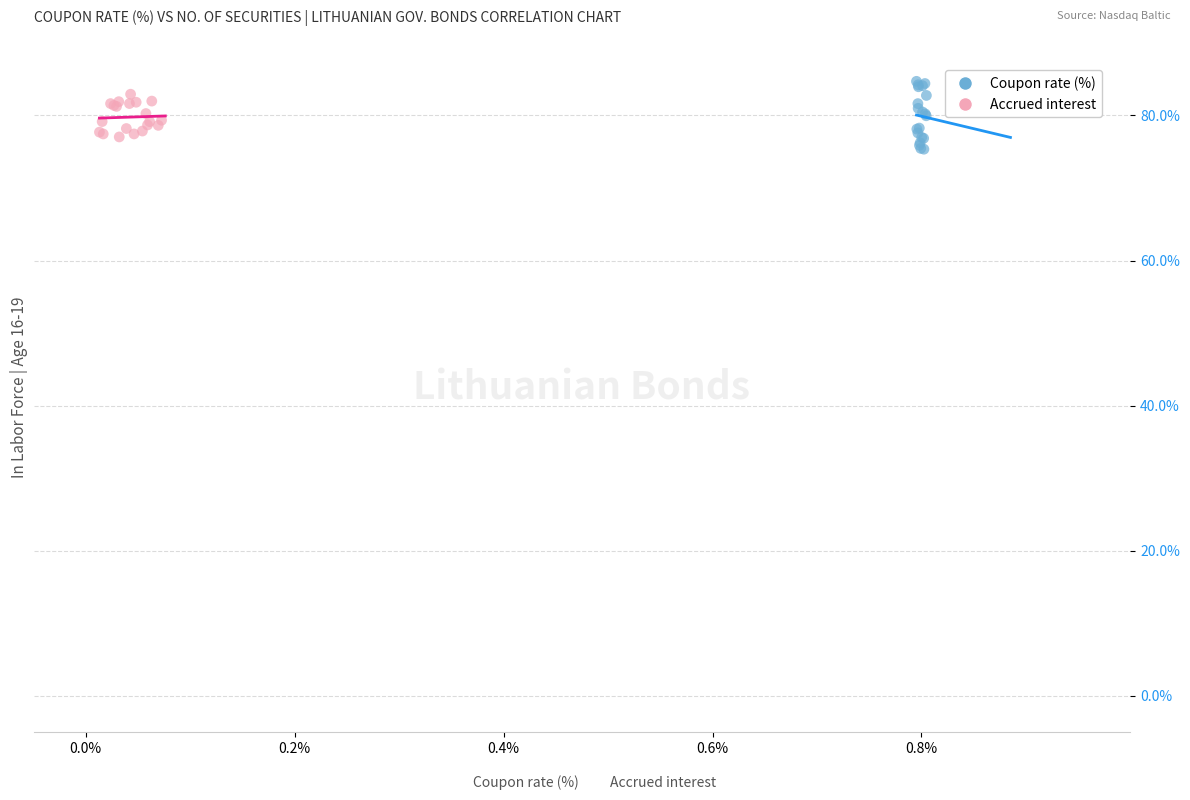

What are all the series names shown in the legend?

Coupon rate (%), Accrued interest